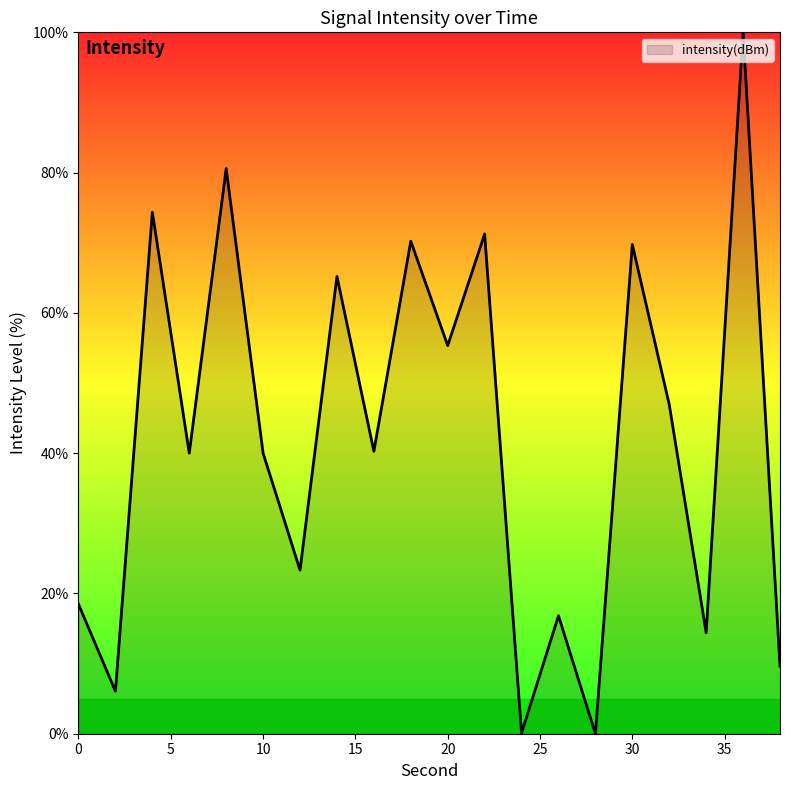

What is the greatest value displayed?

100.0